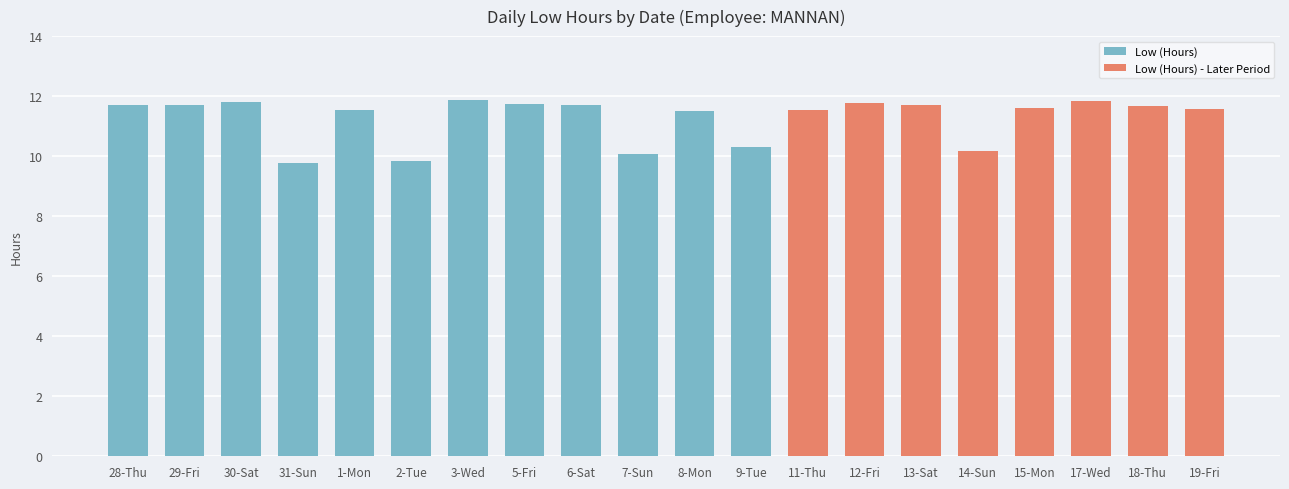

Is it true that the value at 29-Fri is 11.7?

True